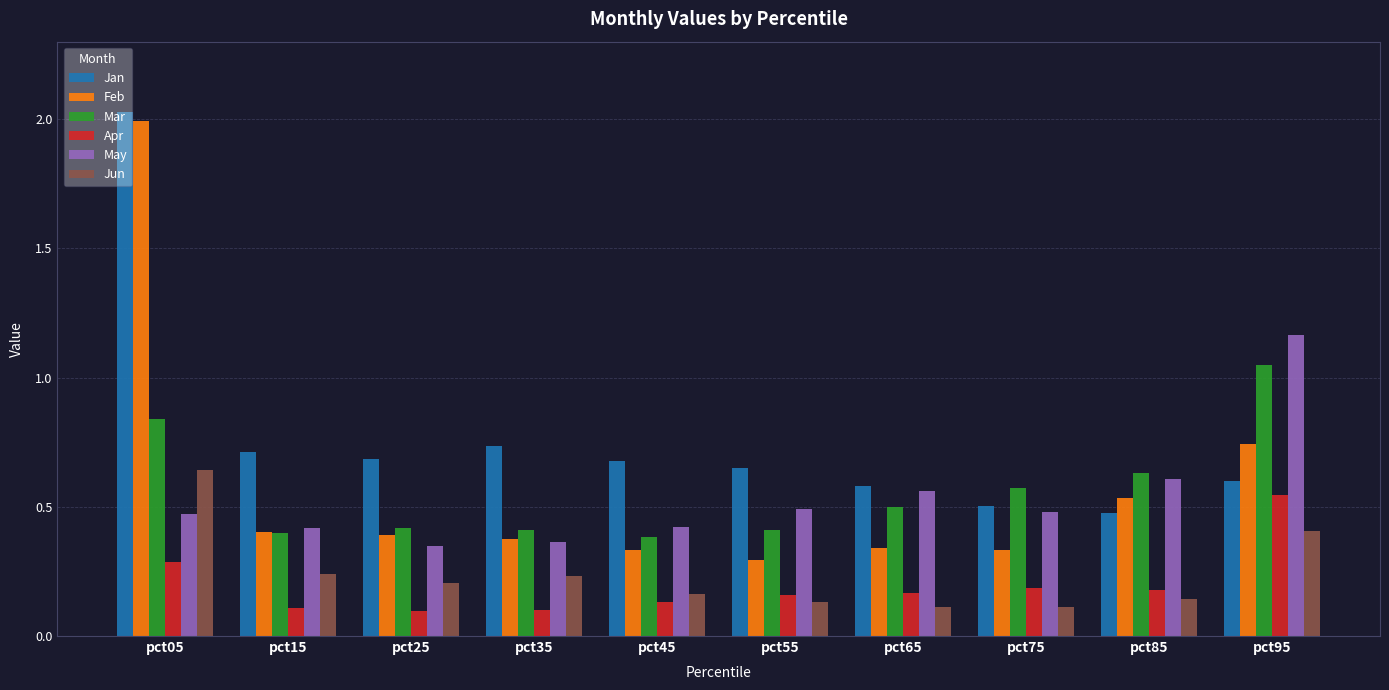

Is the value of Mar at pct65 greater than the value of Jun at pct95?

Yes